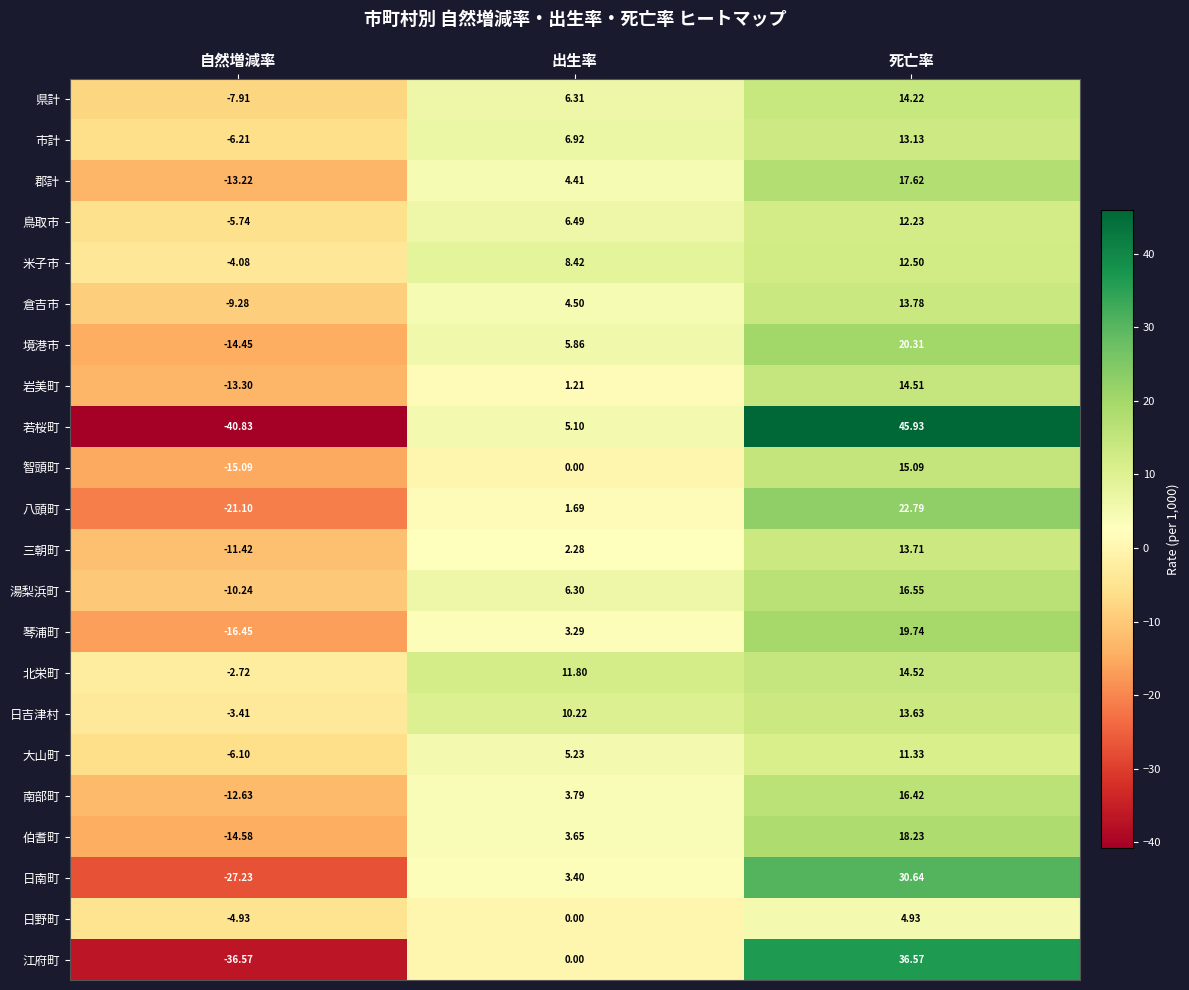

Rank the categories by 琴浦町 value from highest to lowest.

死亡率, 出生率, 自然増減率